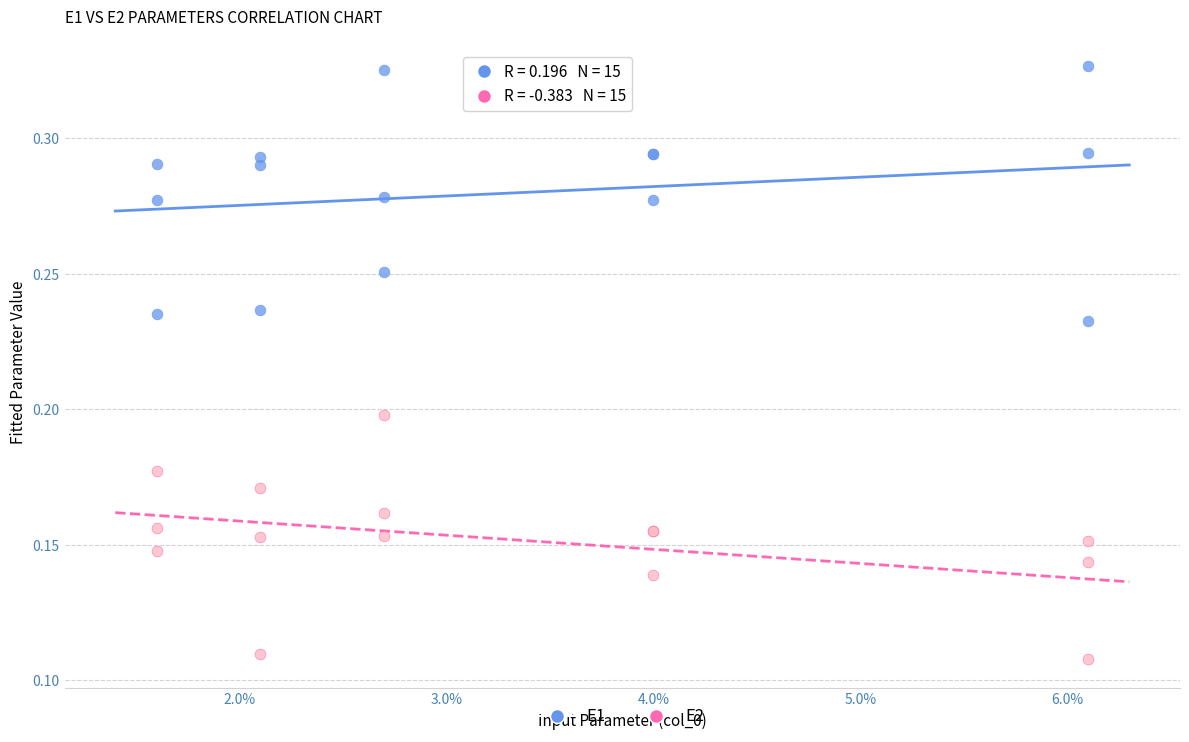

Which series reaches the maximum Y coordinate?

E1